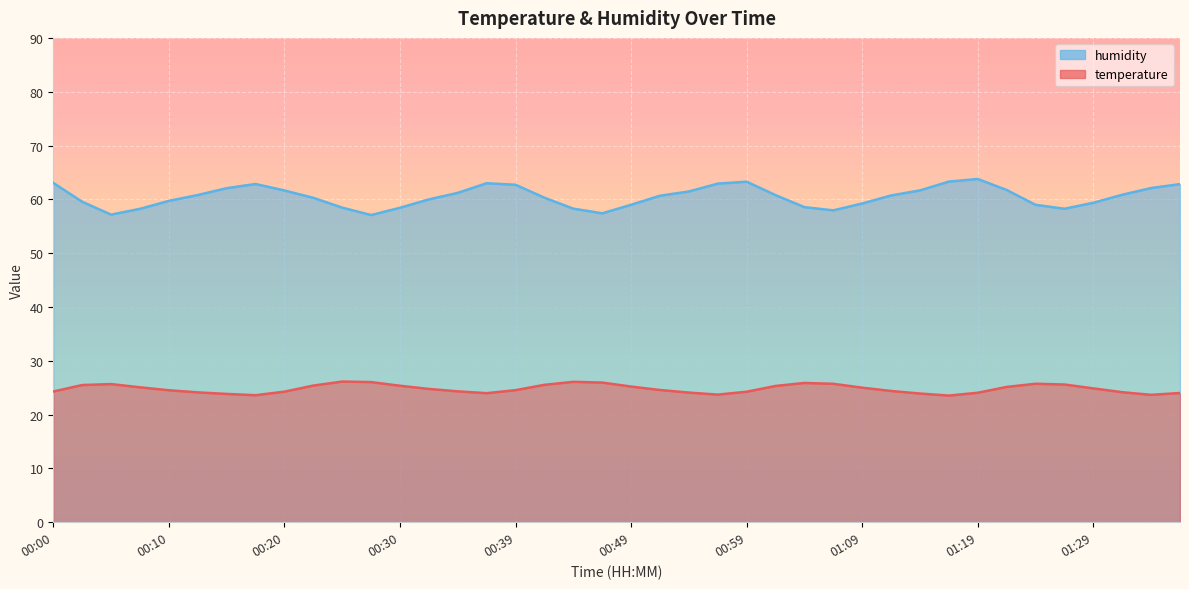

Reading left to right, what are all the values shown in this chart?

temperature: 24.3	25.5	25.7	25.1	24.5	24.1	23.8	23.6	24.3	25.4	26.1	26.0	25.4	24.8	24.3	24.0	24.5	25.5	26.1	25.9	25.2	24.6	24.1	23.7	24.2	25.3	25.9	25.7	25.0	24.4	23.9	23.5	24.1	25.1	25.7	25.6	24.9	24.2	23.7	24.0
humidity: 63.0	59.5	57.2	58.2	59.7	60.8	62.1	62.9	61.6	60.3	58.5	57.1	58.4	60.0	61.2	63.0	62.7	60.3	58.3	57.4	59.0	60.7	61.5	62.9	63.3	60.8	58.5	58.0	59.2	60.7	61.7	63.3	63.8	61.7	59.0	58.2	59.4	60.9	62.1	62.8